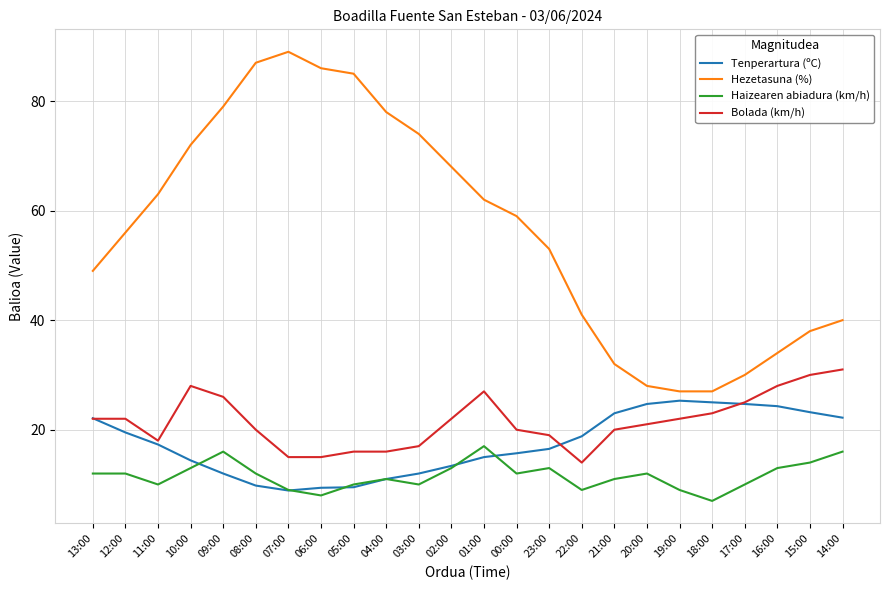

What is the greatest value displayed?

89.0